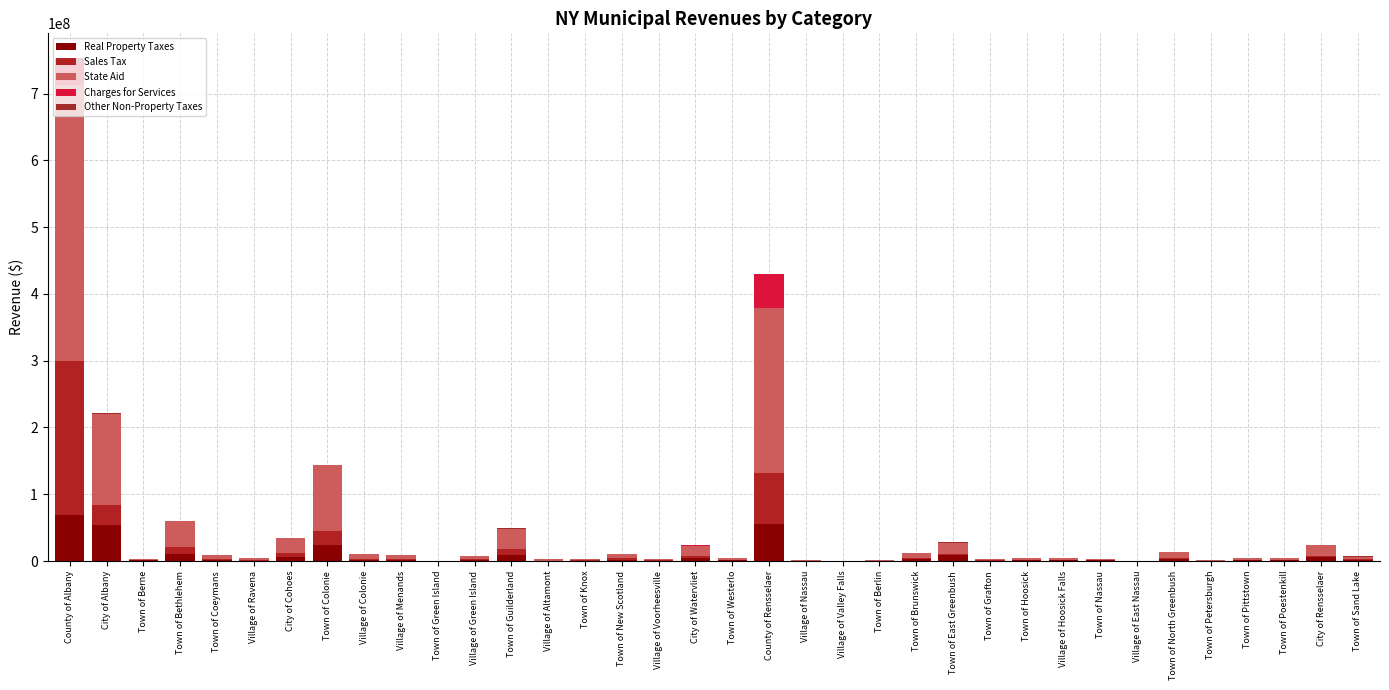

What is the total value across all series at Town of East Greenbush?

27856366